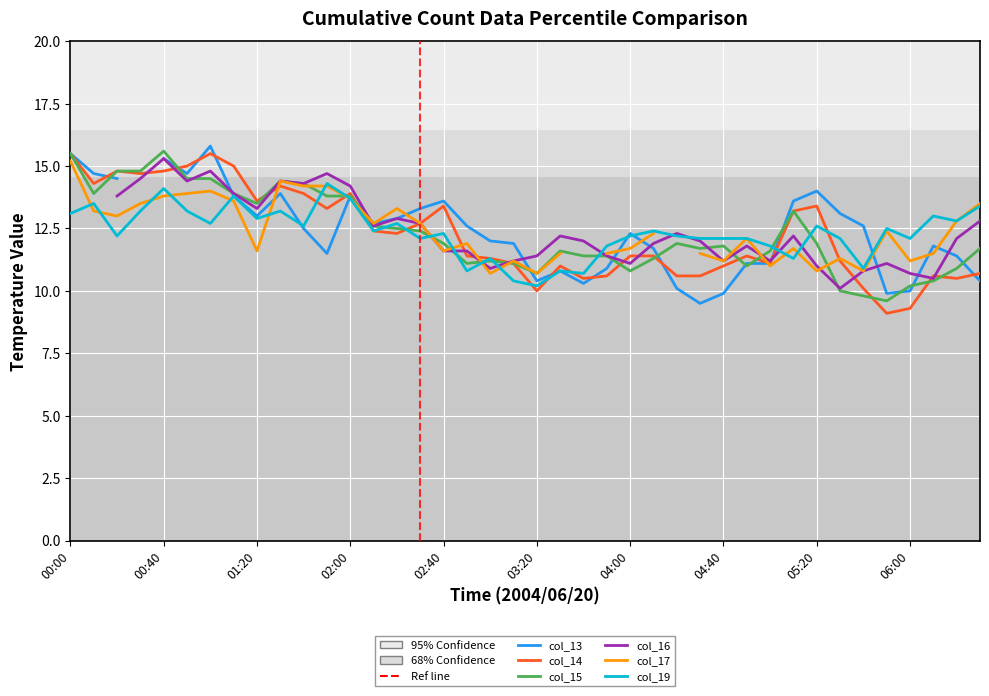

What is the label of the 12th point from the left?

2004/06/20 01:50